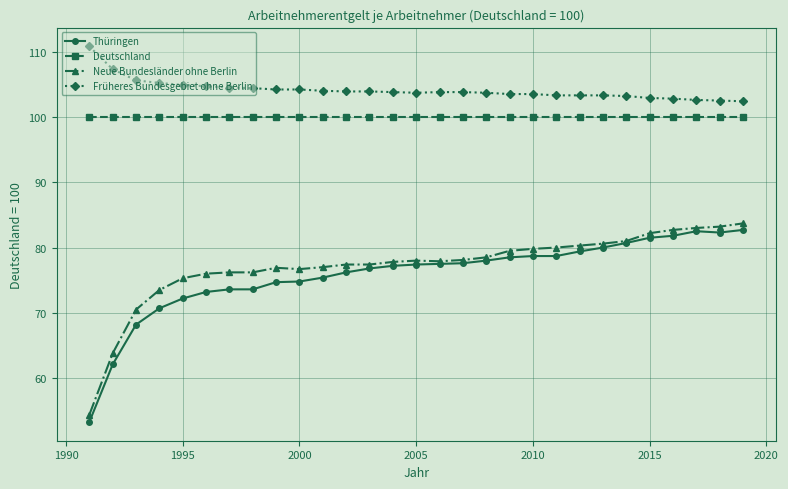

How many lines are shown in the chart?

4